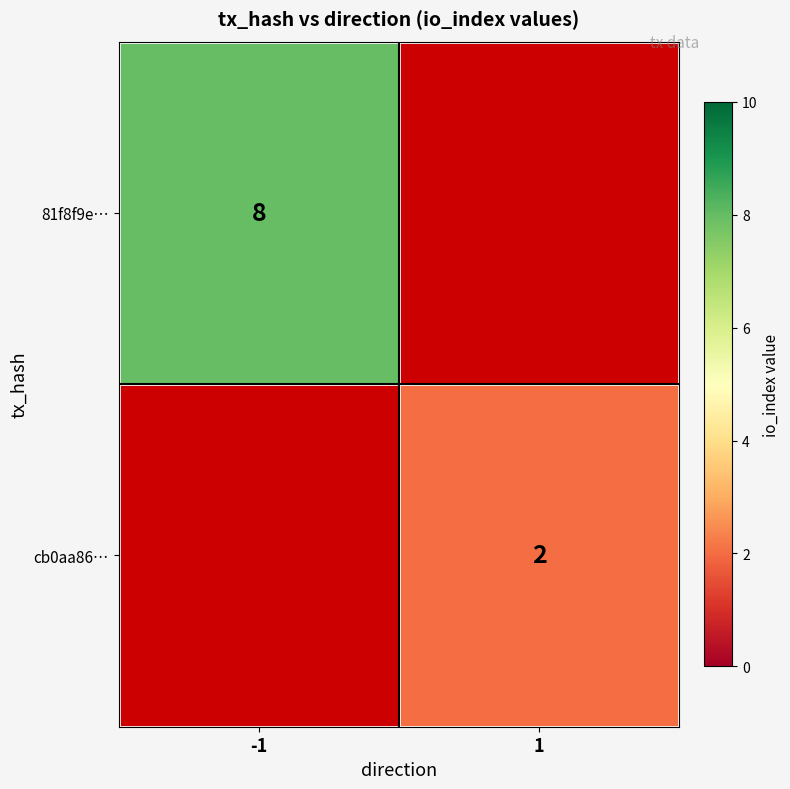

True or false: cb0aa86… has a value of 3 at 1.

False